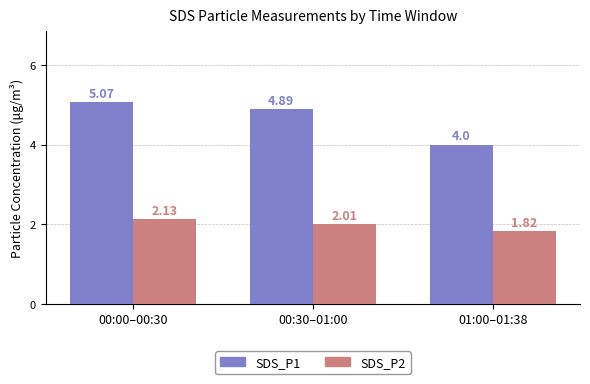

What is the difference between the maximum and minimum values in the SDS_P1 series?

1.1